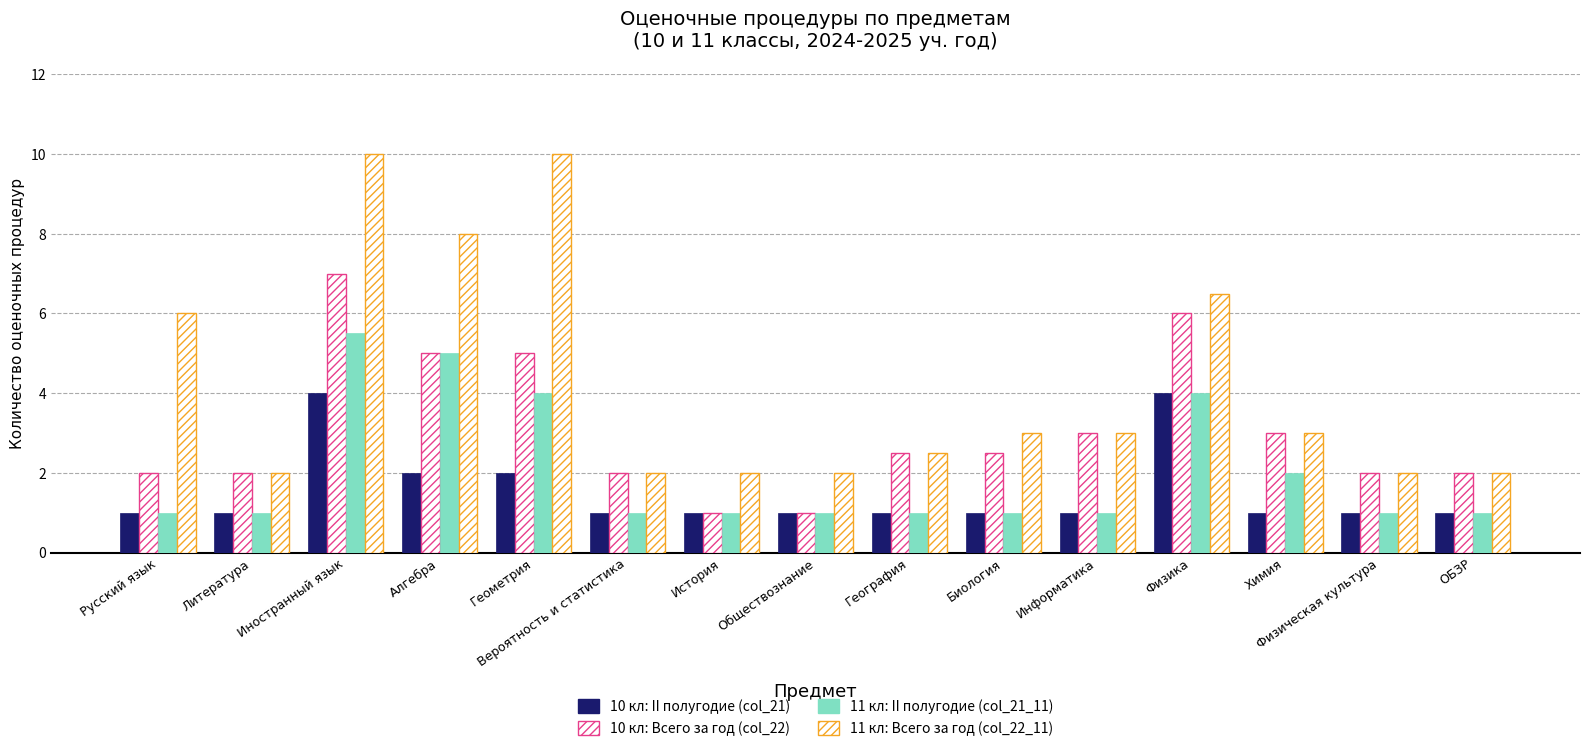

At which label is 11 кл: Всего за год (col_22_11) closest to 6?

Русский язык